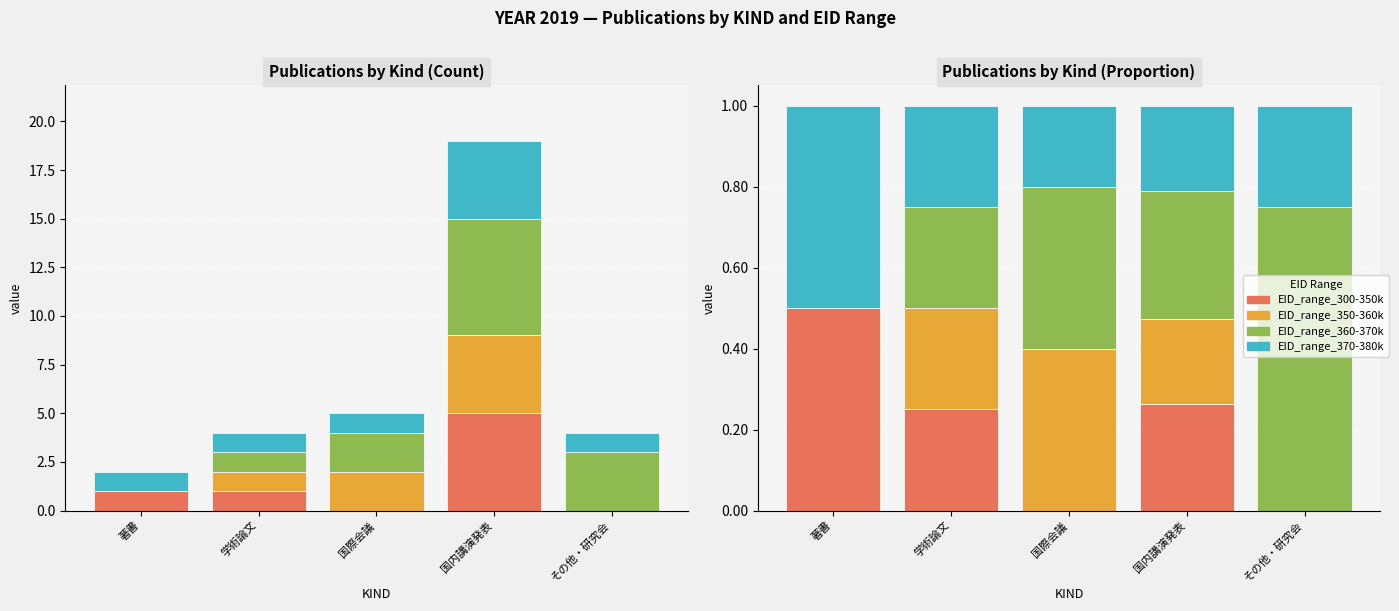

What is the difference between the maximum and second lowest values in the EID_range_300-350k series?

0.5